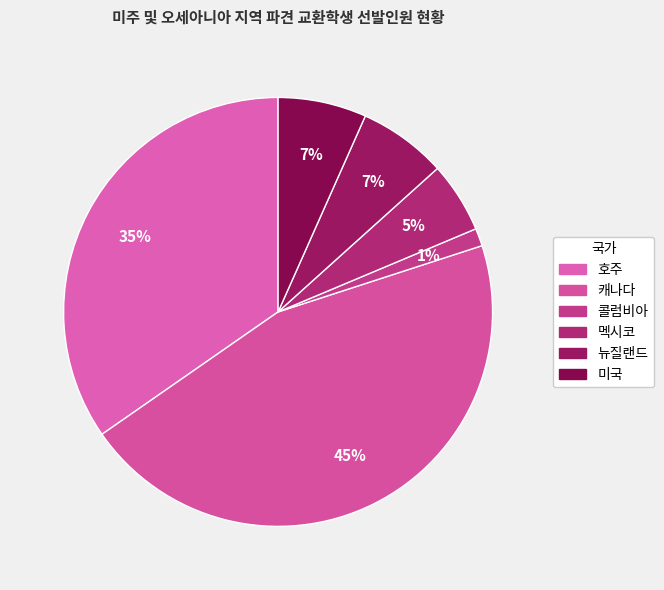

To the nearest percent, what percentage of the pie is 멕시코?

5%